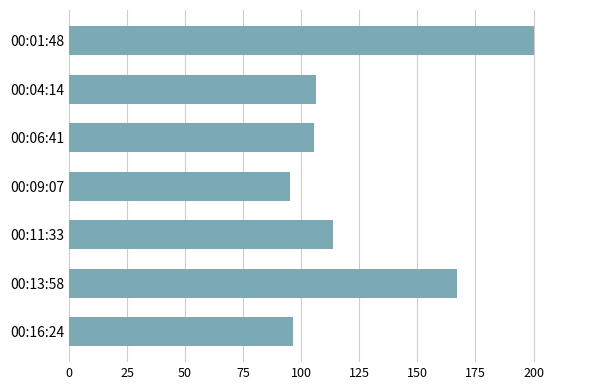

Between 00:16:24 and 00:11:33, which is larger?

00:11:33